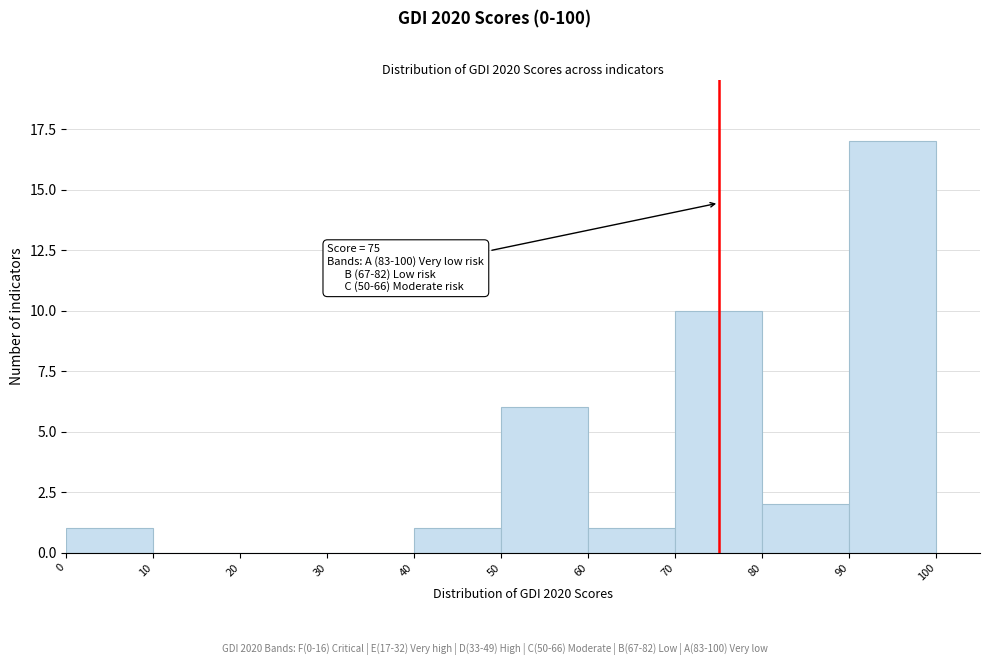

Over which range of the x-axis is the bar tallest?

90 to 100